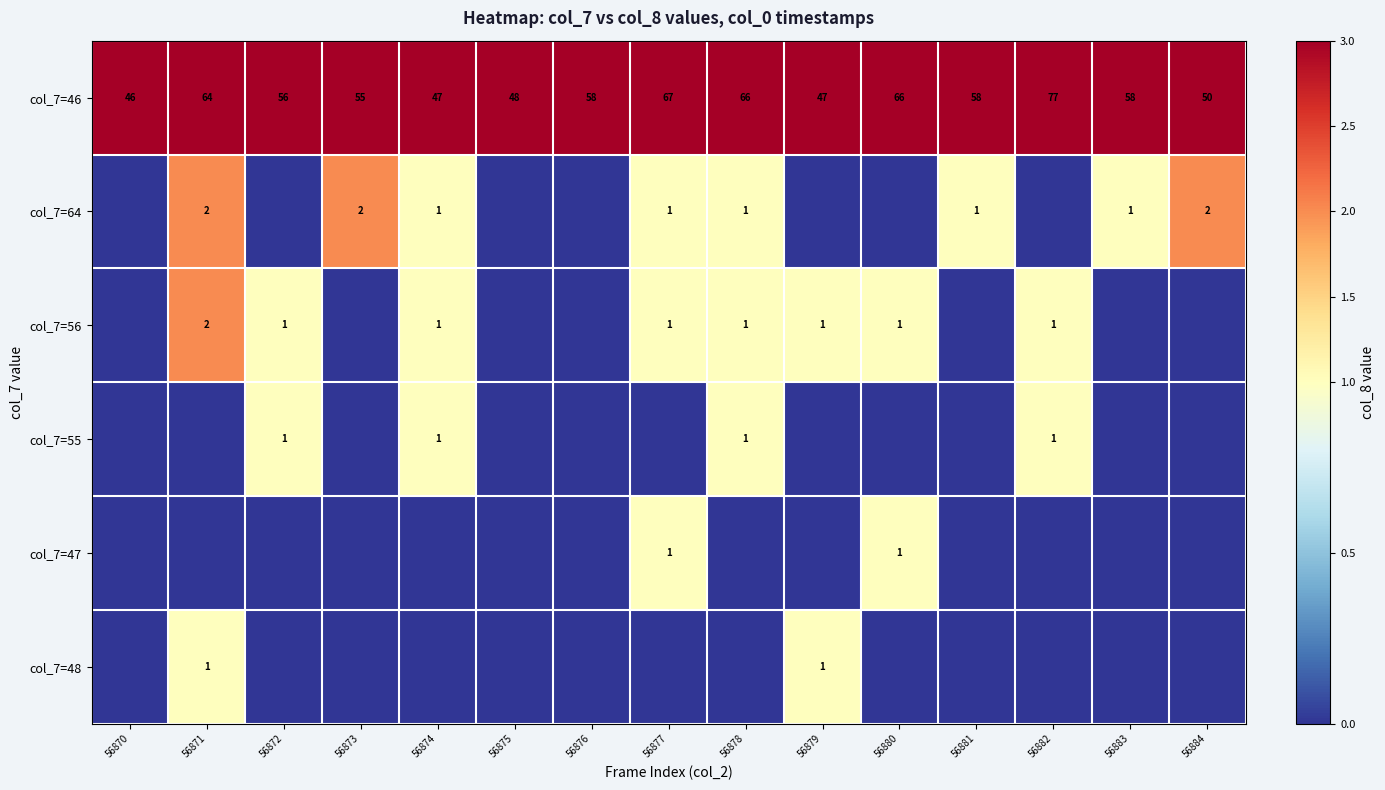

At which category is the sum across all series the highest?

56882